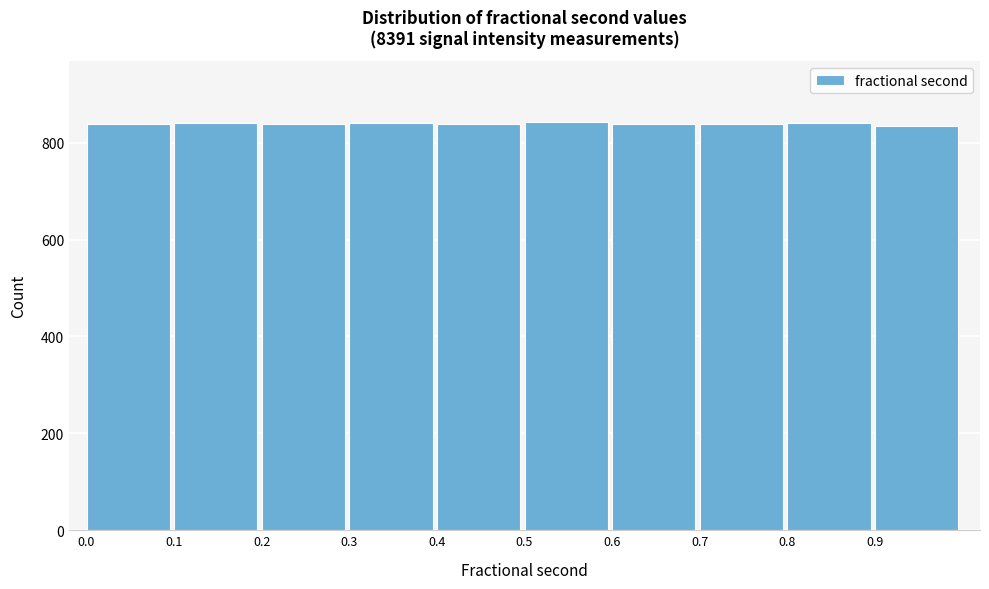

What is the minimum value shown in the chart?

834